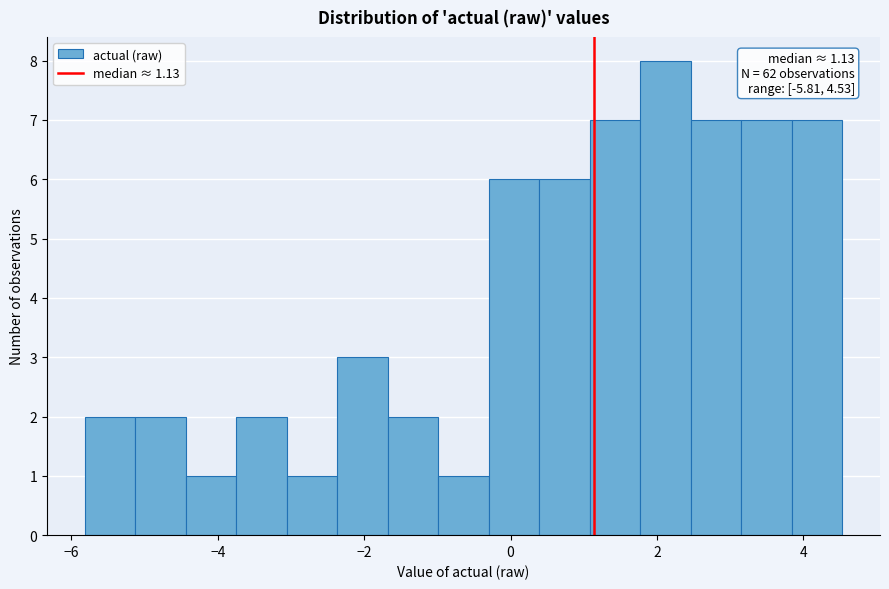

Read against the x-axis, roughly where is the centre of the tallest bar?

2.2